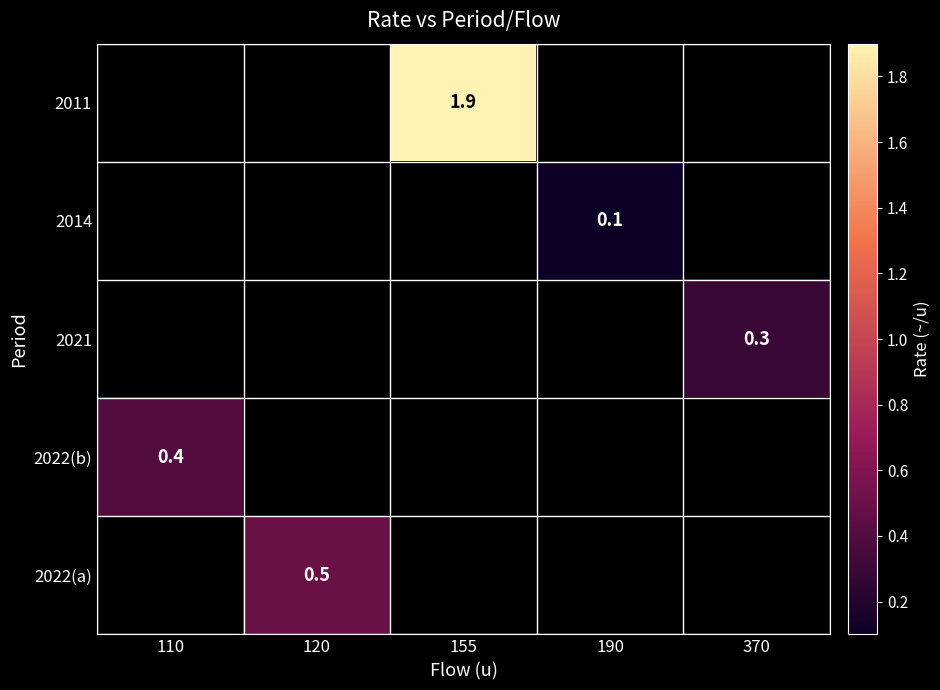

Is it true that 2011 equals 1.9 at 155?

True